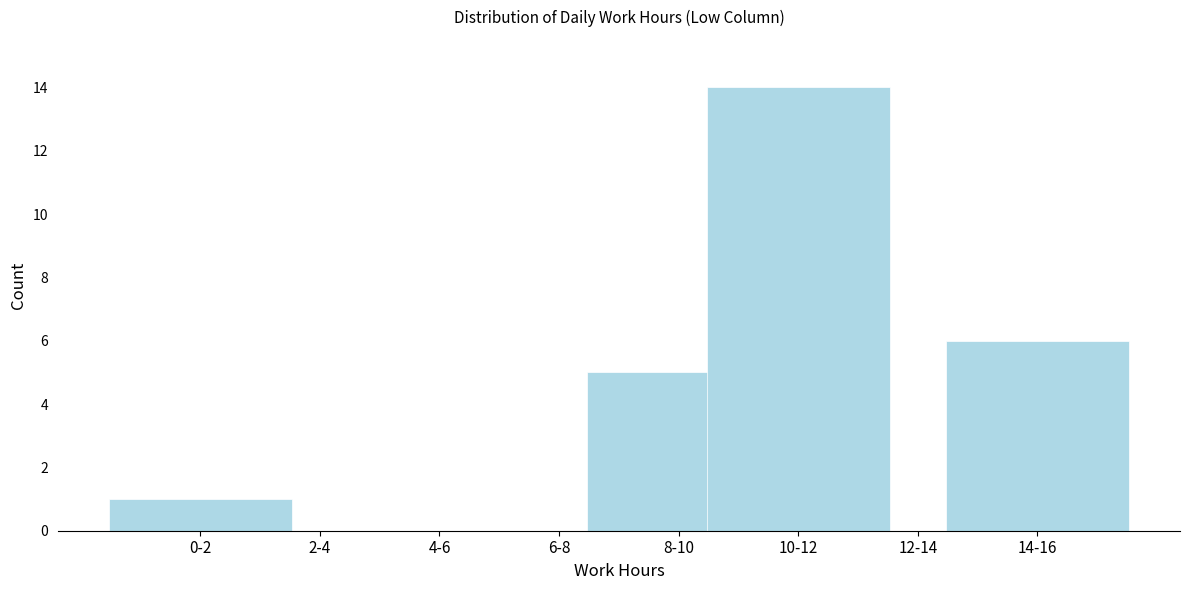

Reading left to right, transcribe all the data shown in this chart.

0-2=1	2-4=0	4-6=0	6-8=0	8-10=5	10-12=14	12-14=0	14-16=6